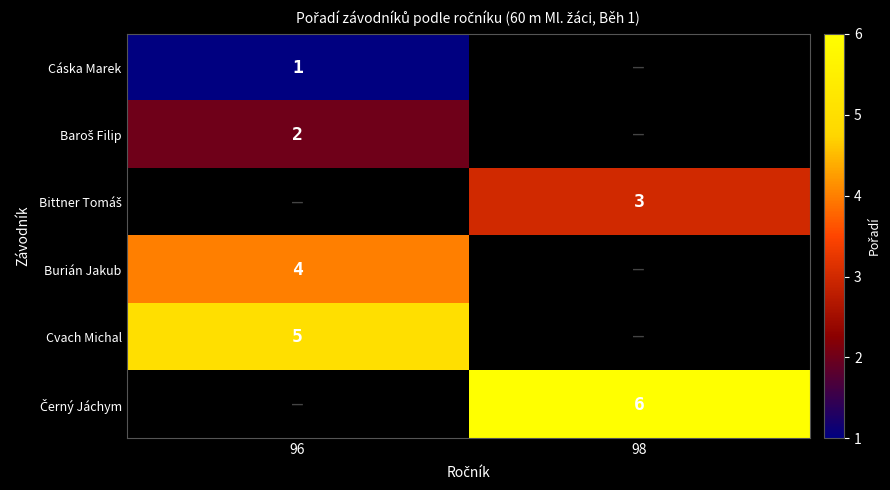

How many categories are shown in the chart?

2